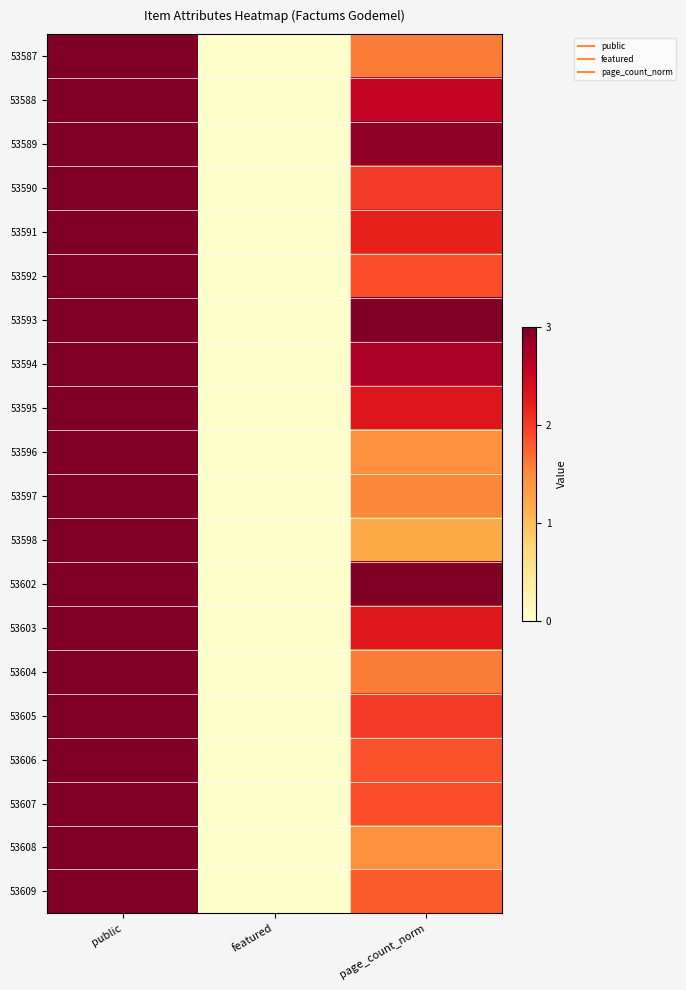

At featured, list the series in order from largest to smallest.

53587, 53588, 53589, 53590, 53591, 53592, 53593, 53594, 53595, 53596, 53597, 53598, 53602, 53603, 53604, 53605, 53606, 53607, 53608, 53609